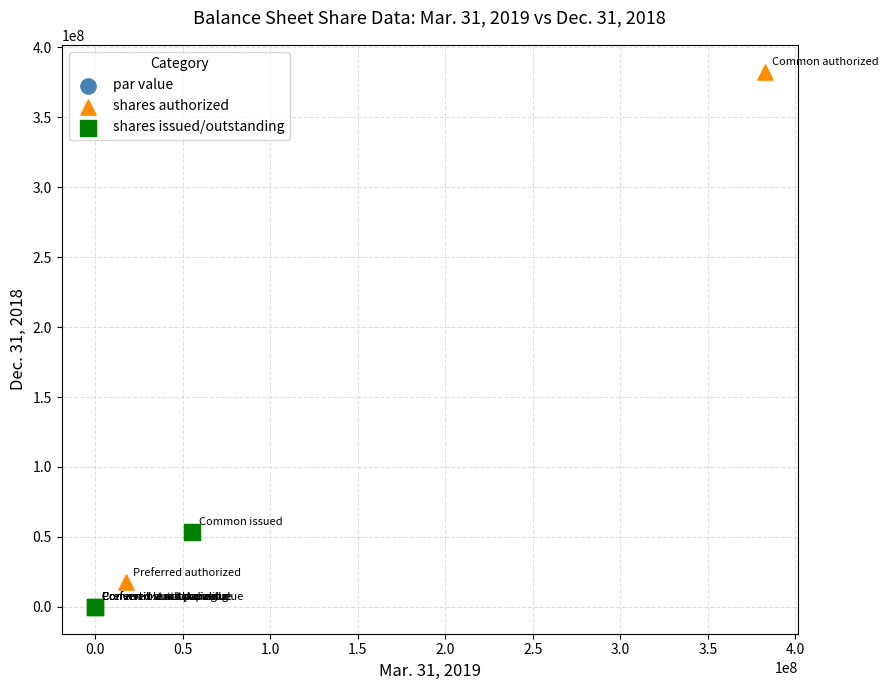

Which series reaches the maximum Y coordinate?

shares authorized